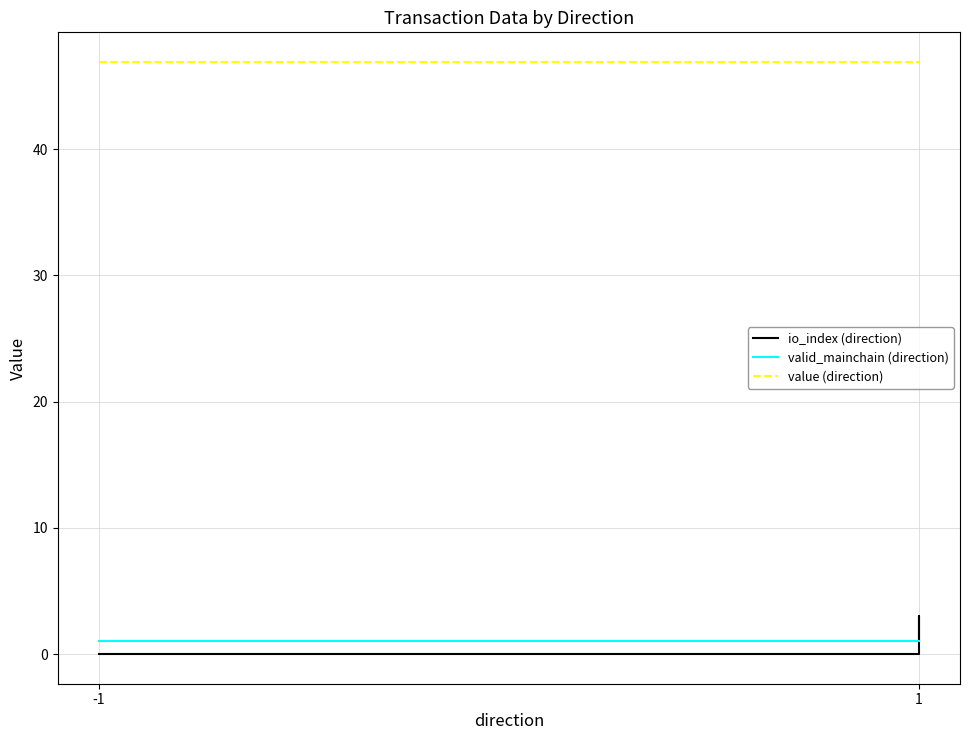

List the series in order of their peak value, highest first.

value (direction), io_index (direction), valid_mainchain (direction)